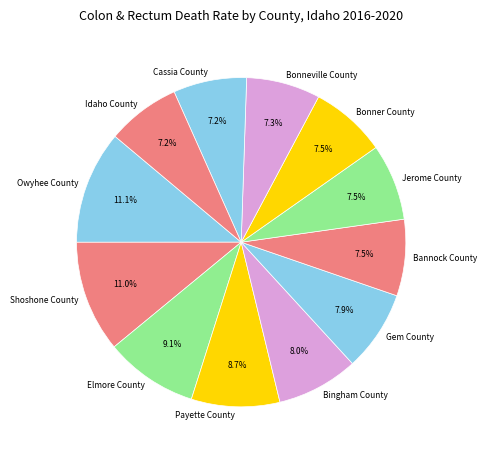

To the nearest percent, what portion does Gem County represent?

8%